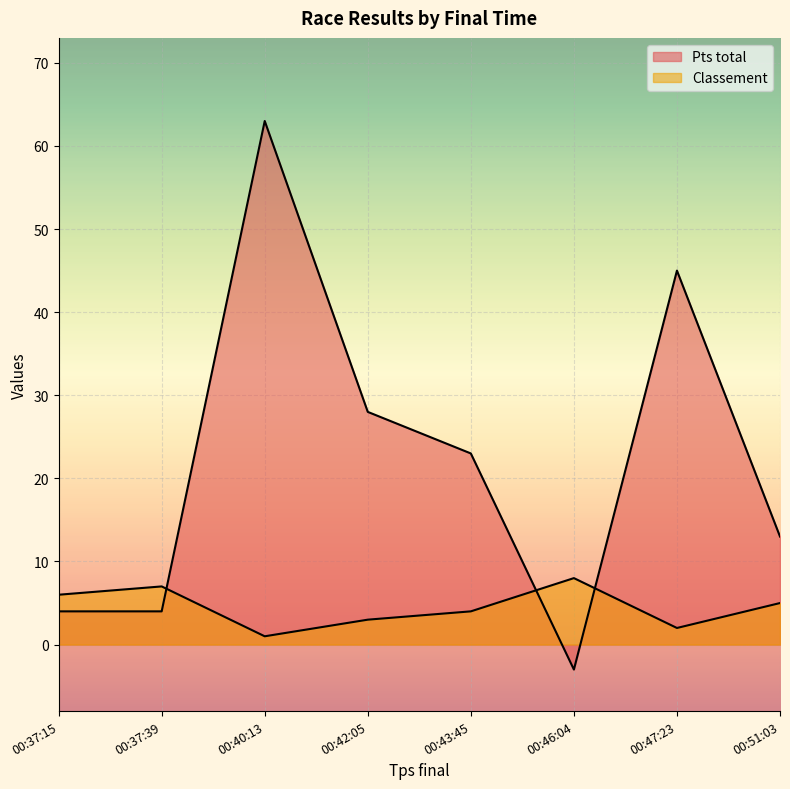

How many lines are shown in the chart?

2